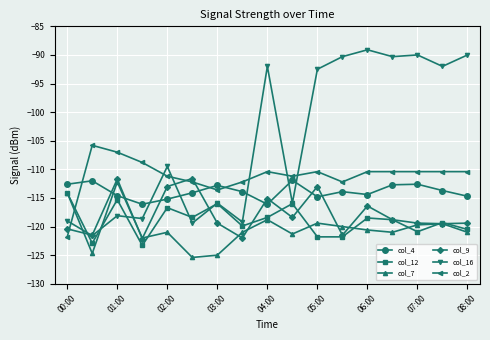

What are all the series names shown in the legend?

col_4, col_12, col_7, col_9, col_16, col_2